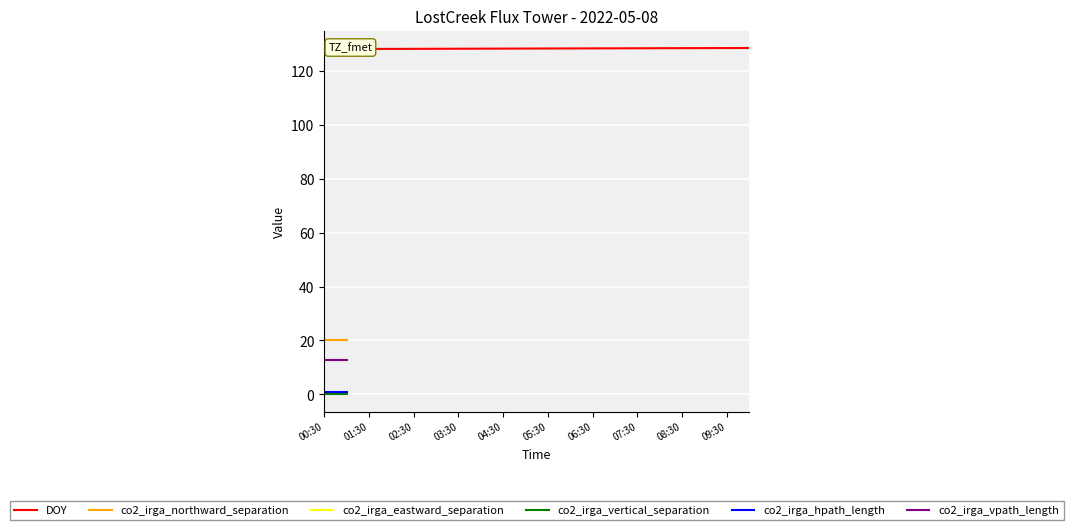

What is the approximate value of DOY at 08:30?

128.4